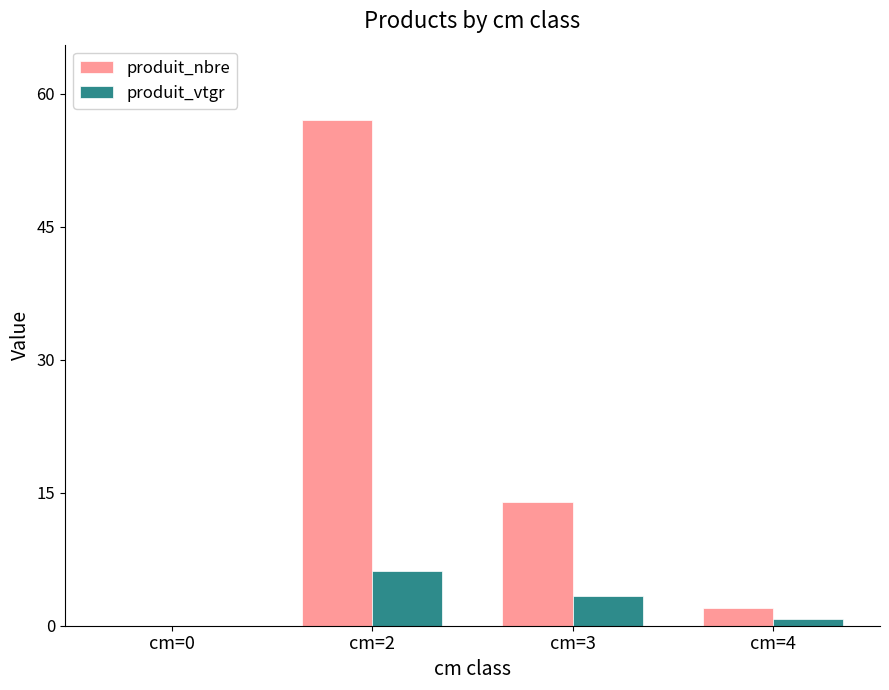

Which series has the largest range (max minus min)?

produit_nbre